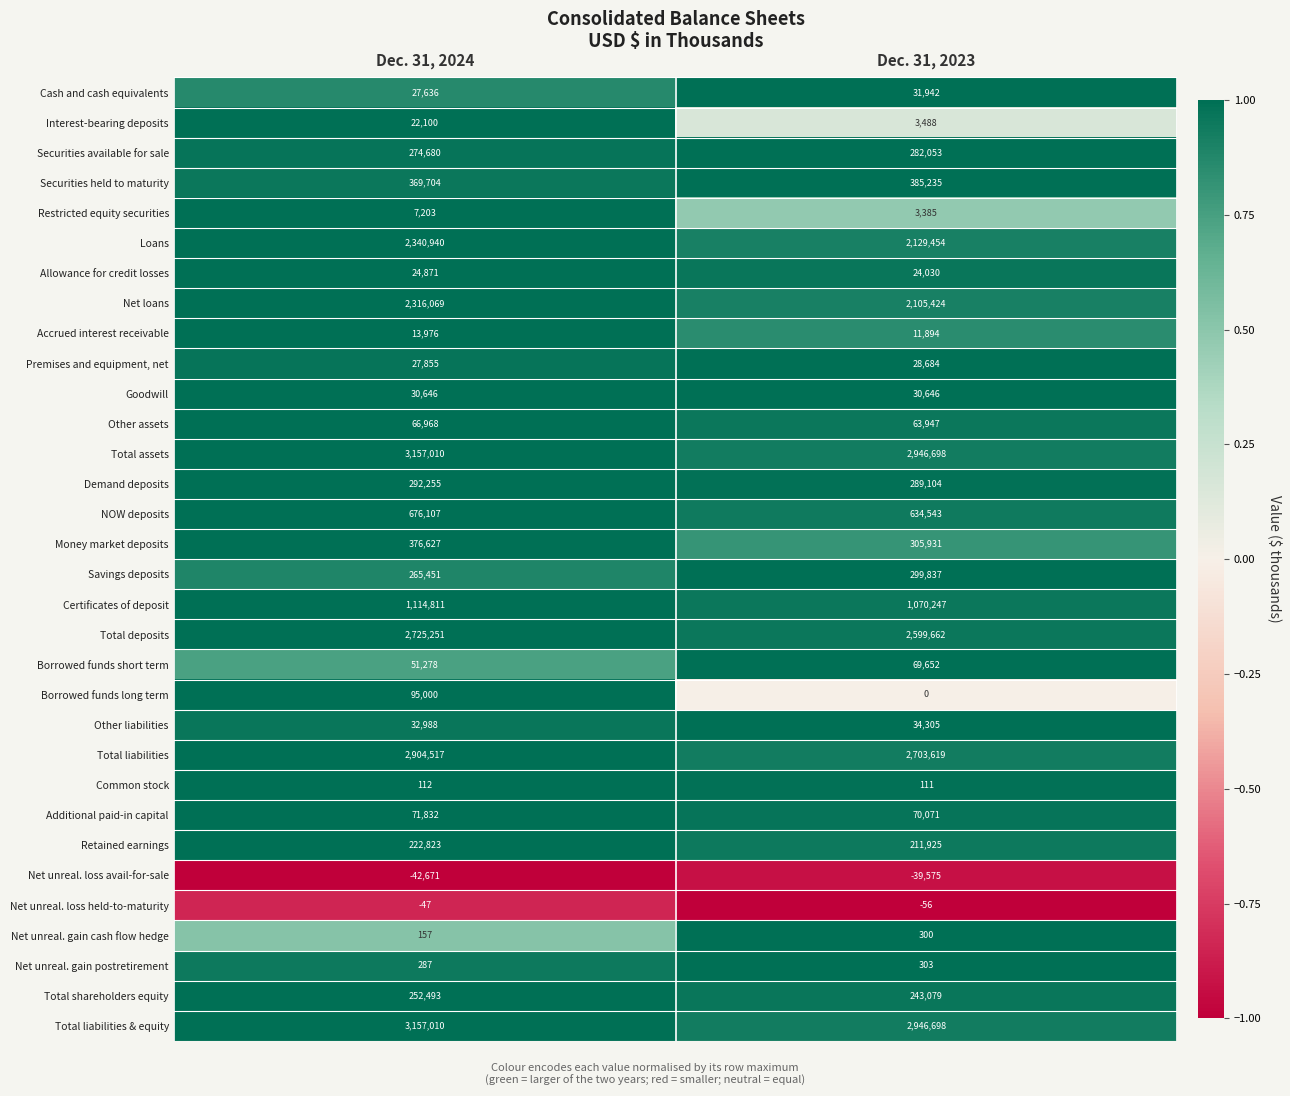

The Net unreal. gain postretirement series shows 481 at Dec. 31, 2023. True or false?

False